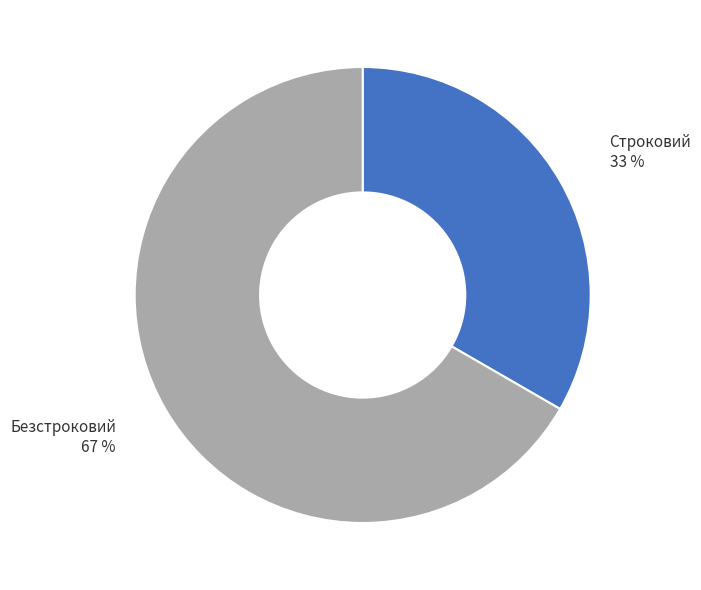

Combined, do Строковий and Безстроковий account for over 50%?

Yes